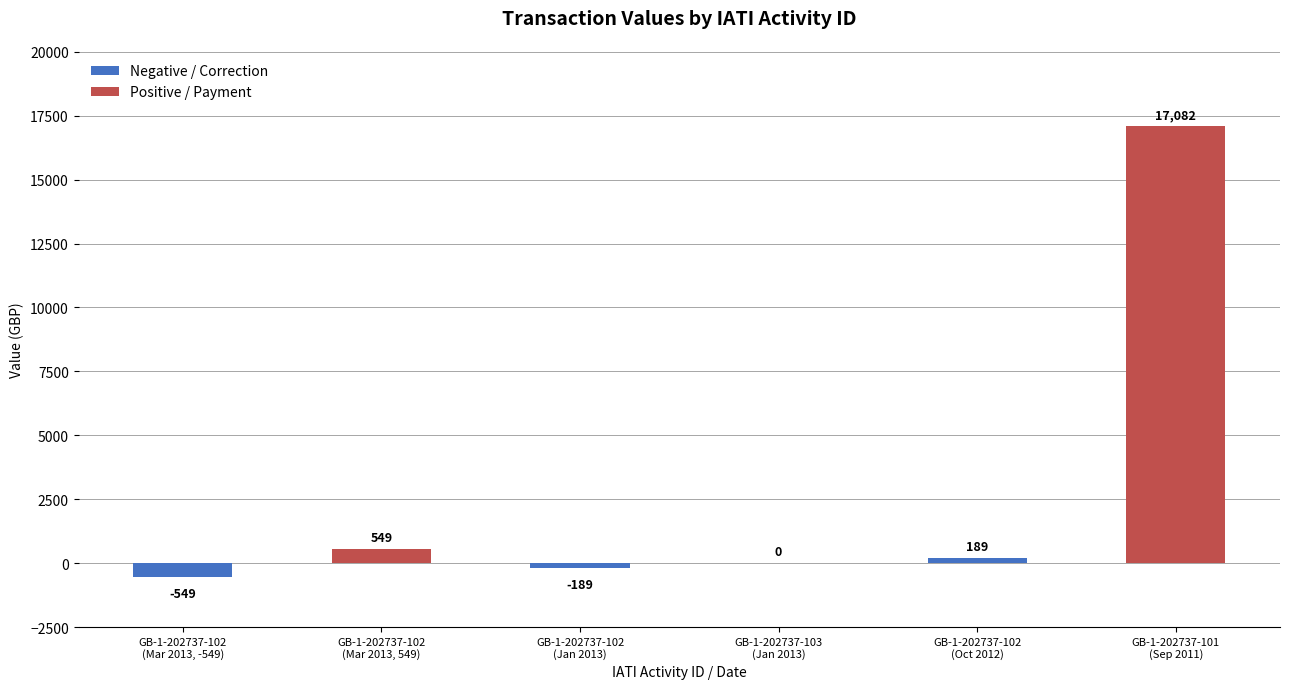

Where does the data first go above 189?

GB-1-202737-102
(Mar 2013, 549)